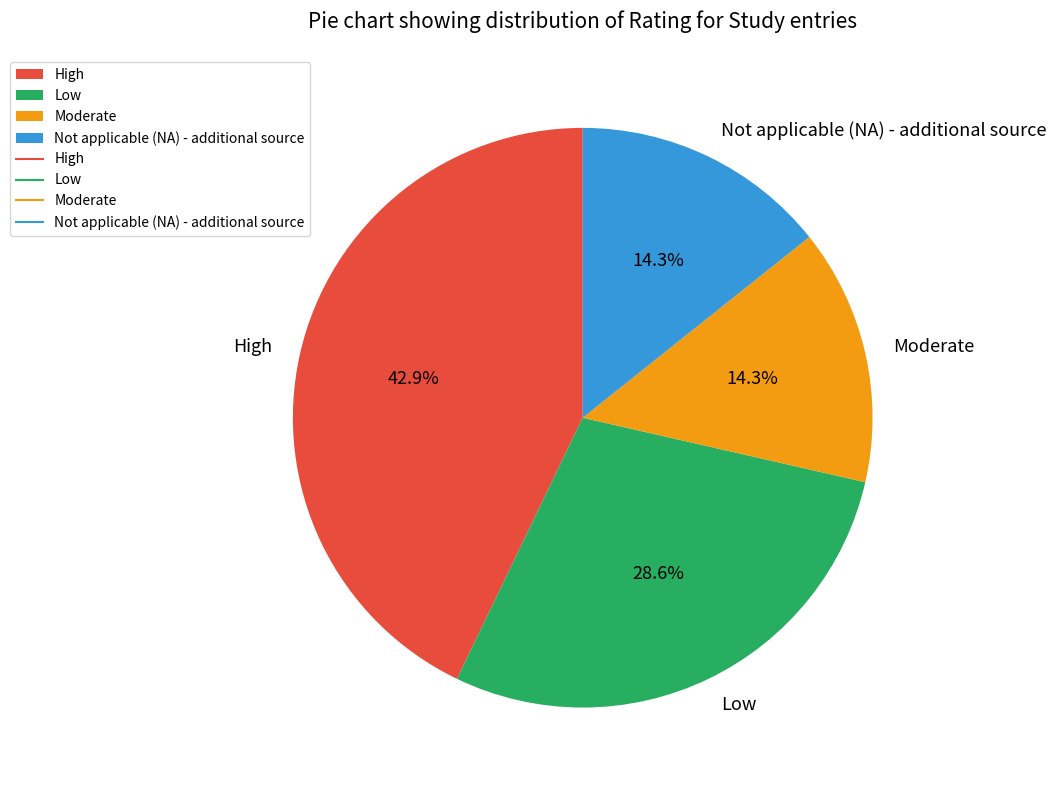

What is the largest slice in the pie chart?

High